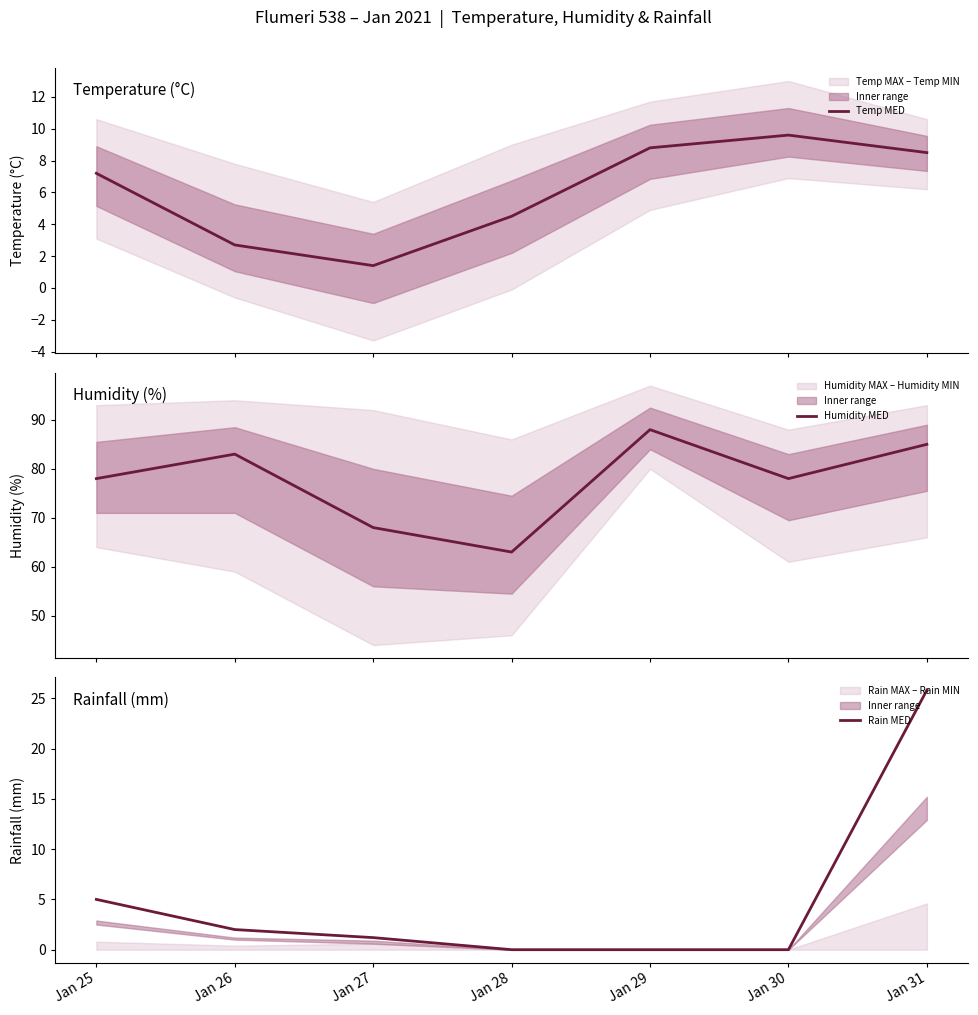

What is the total value across all series at Jan 30?

87.6